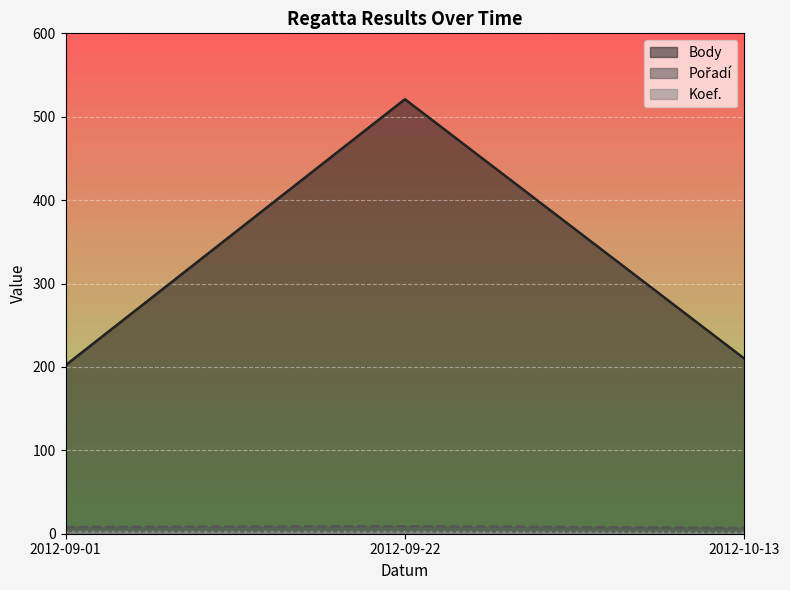

Between 2012-09-22 and 2012-10-13, which series saw the biggest shift?

Body